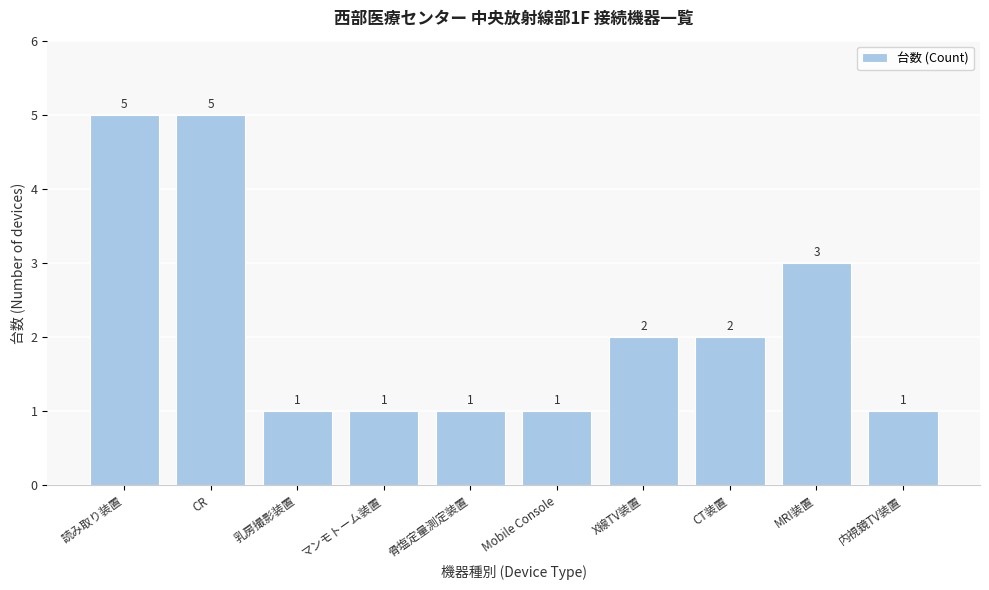

Reading left to right, transcribe all the data shown in this chart.

5	5	1	1	1	1	2	2	3	1